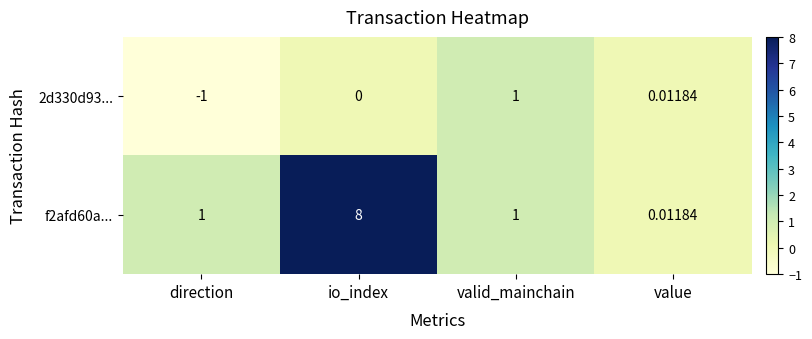

How many data points in 2d330d93... are less than 0?

1